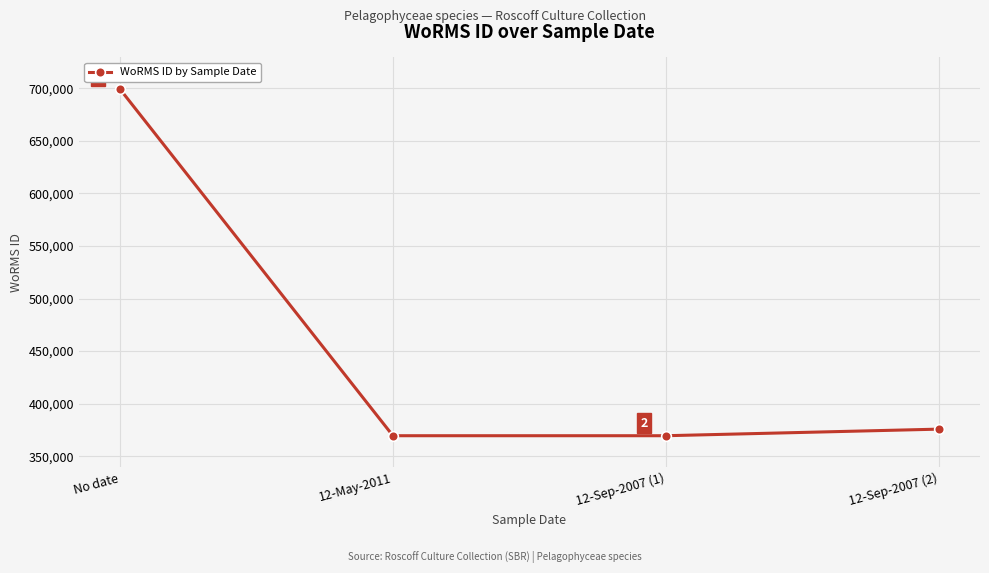

Does the chart display data point markers on the line(s)?

Yes